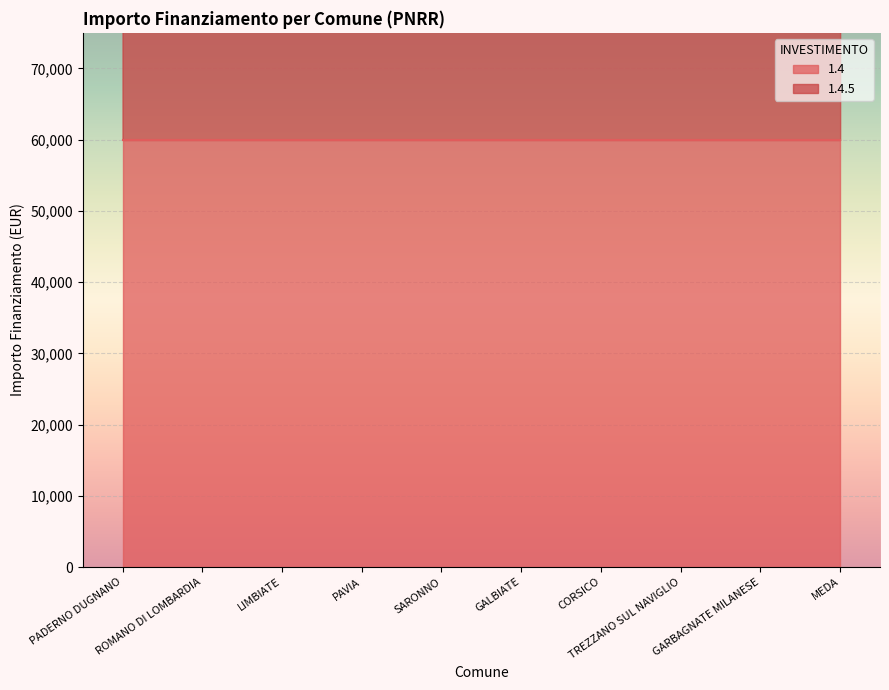

List the labels in order of value, smallest first.

GALBIATE, PADERNO DUGNANO, ROMANO DI LOMBARDIA, LIMBIATE, PAVIA, SARONNO, CORSICO, TREZZANO SUL NAVIGLIO, GARBAGNATE MILANESE, MEDA